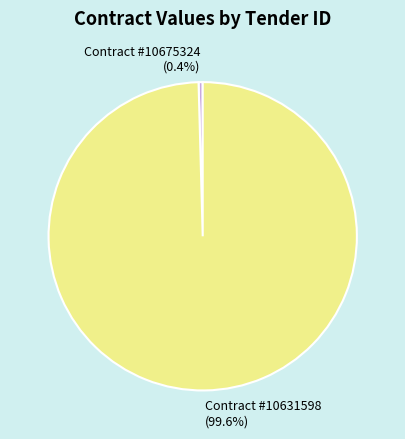

Rank the categories by value from lowest to highest.

Contract #10675324, Contract #10631598